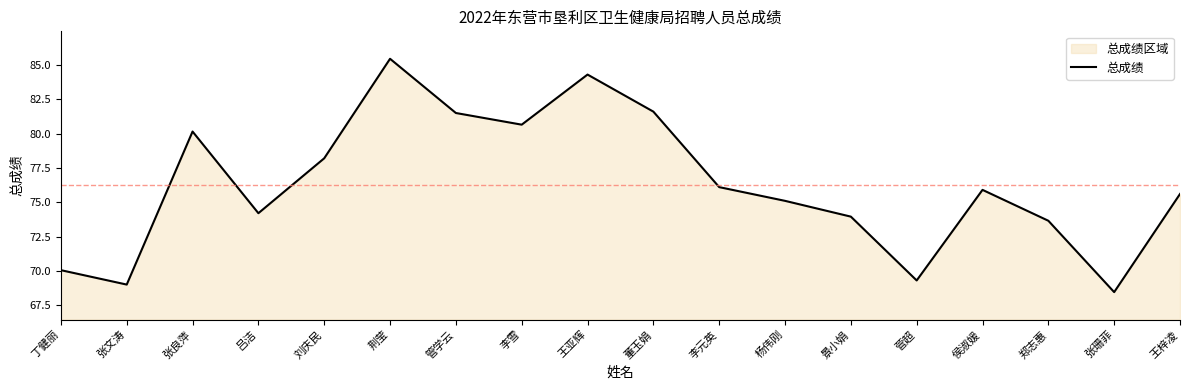

At which category does the chart reach its minimum across all series?

张珊菲